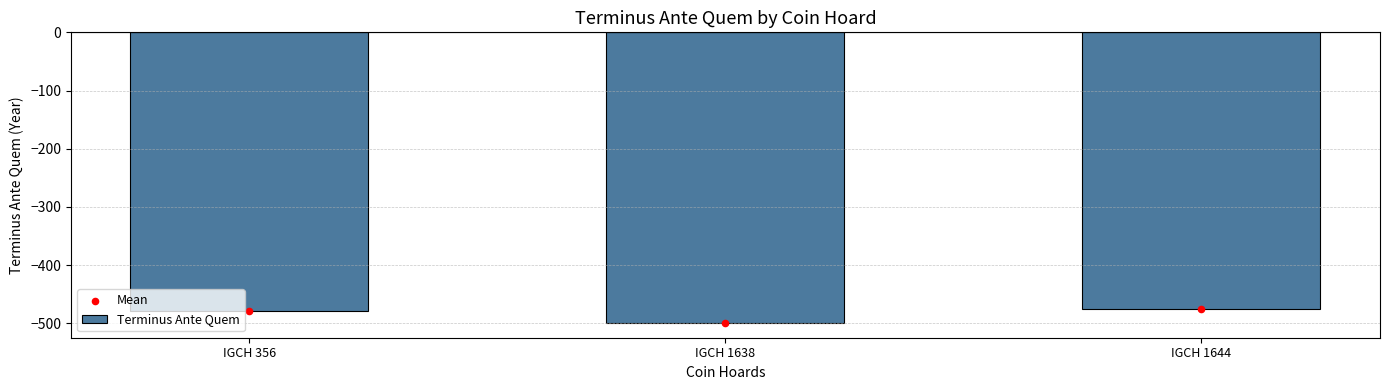

At which category is the sum across all series the highest?

IGCH 1644